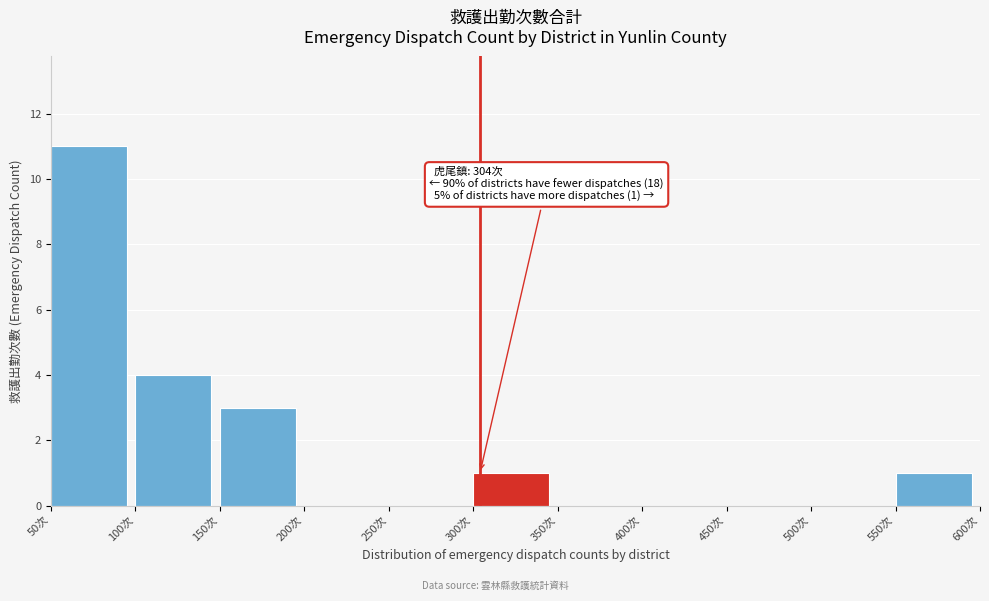

Which range on the x-axis has the tallest bar?

50 to 100